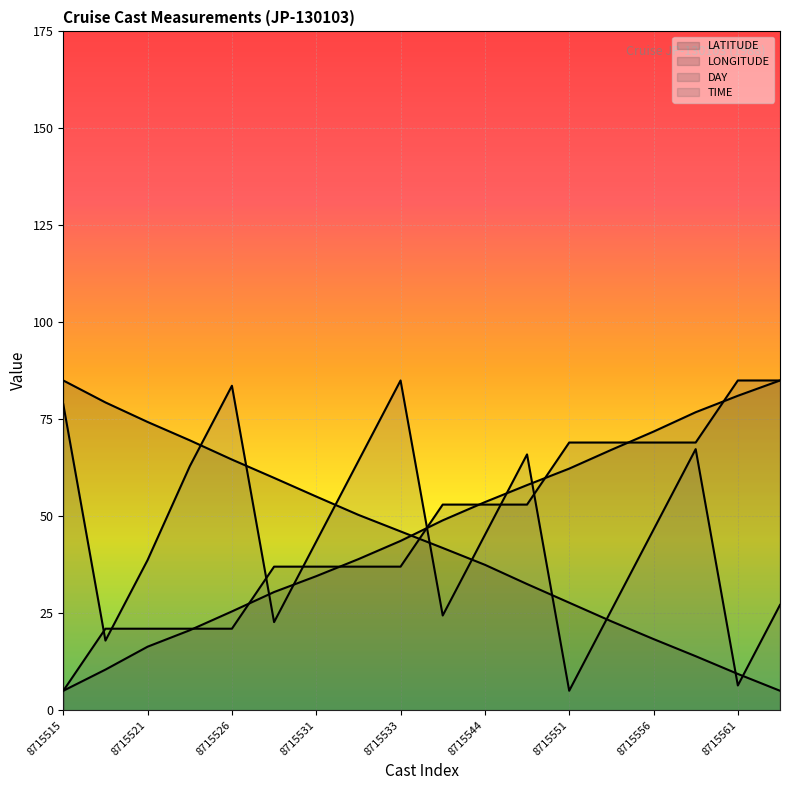

Where does the LATITUDE series first go above 46?

8715515